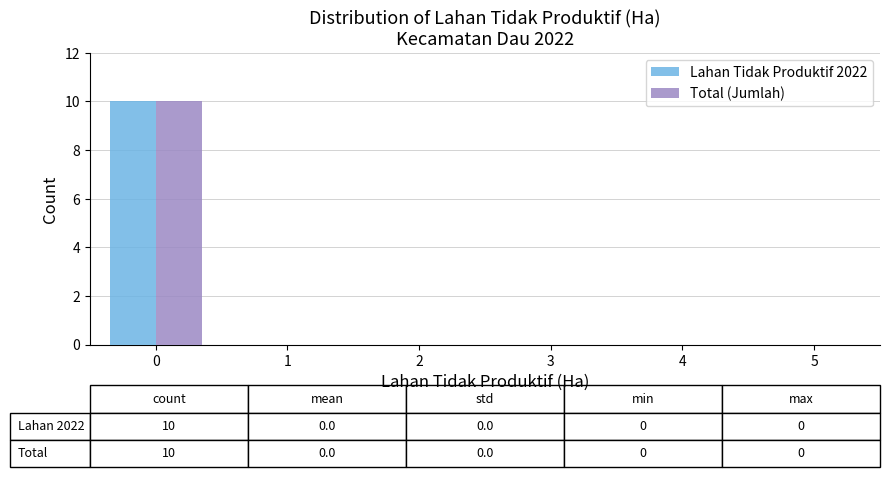

In the Lahan Tidak Produktif 2022 series, which range on the x-axis has the tallest bar?

-0.5 to 0.5